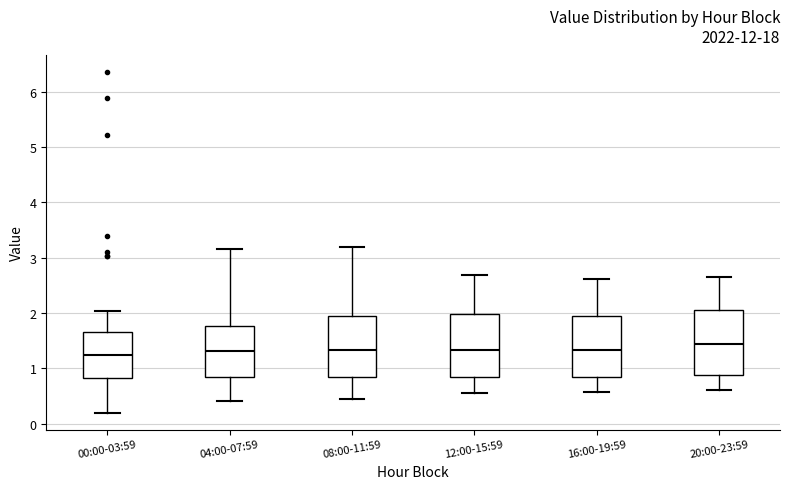

Where is the lower edge of the box for 00:00-03:59 on the y-axis? The values are not printed on the chart, so give them approximately, as read against the axis.

0.8